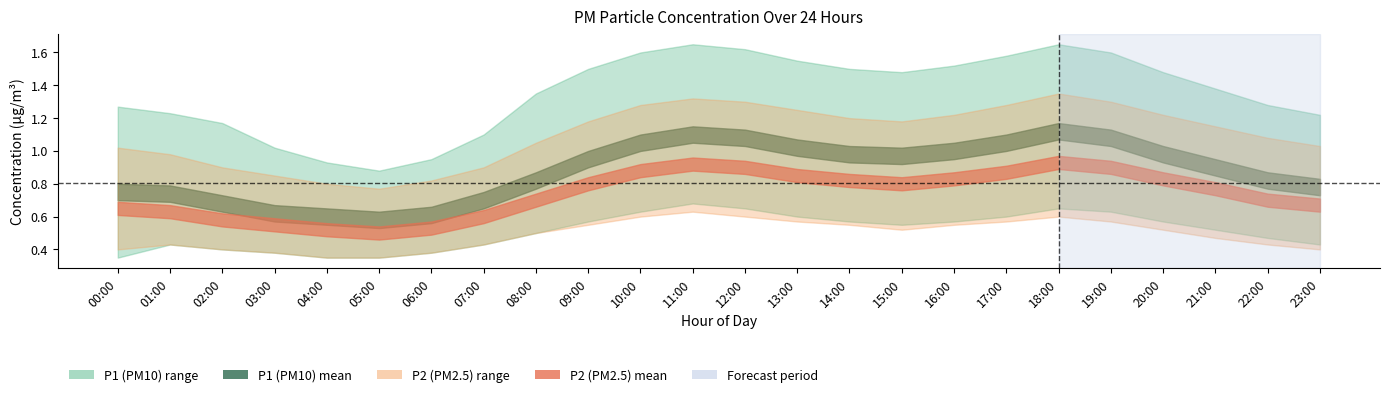

What is the label of the 17th point from the left?

16:00